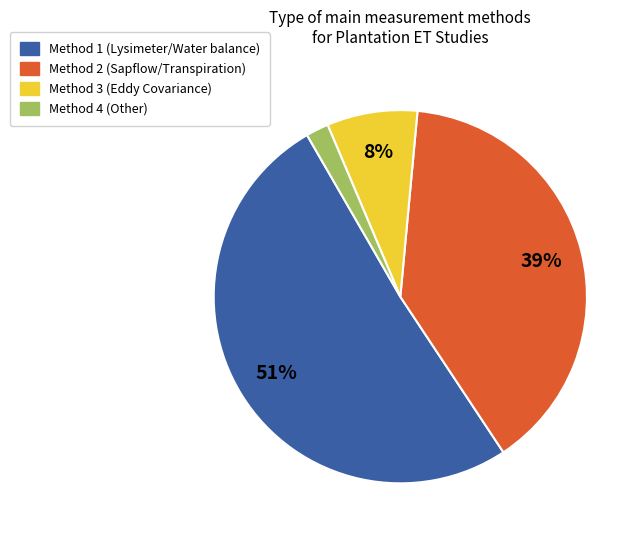

Which category has the biggest portion of the pie?

Method 1